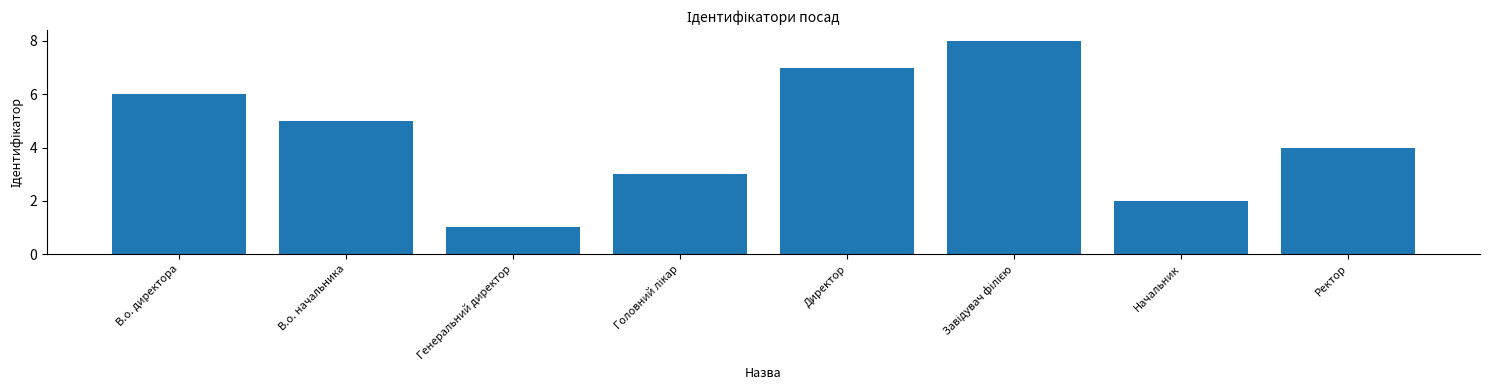

Reading left to right, list all the values displayed in this chart.

6	5	1	3	7	8	2	4